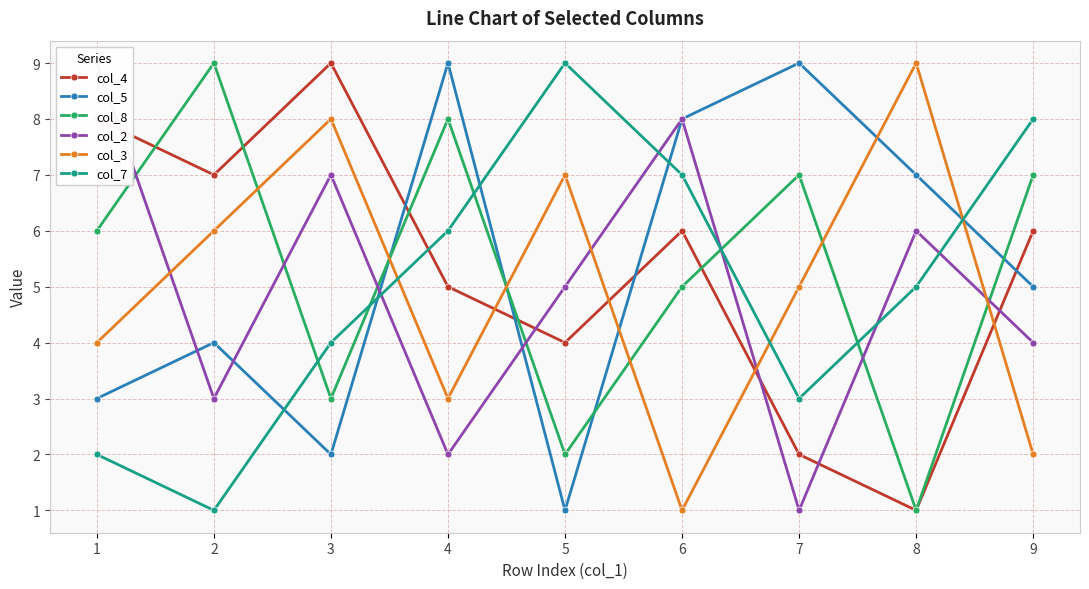

What value does the col_7 series have at 3?

4